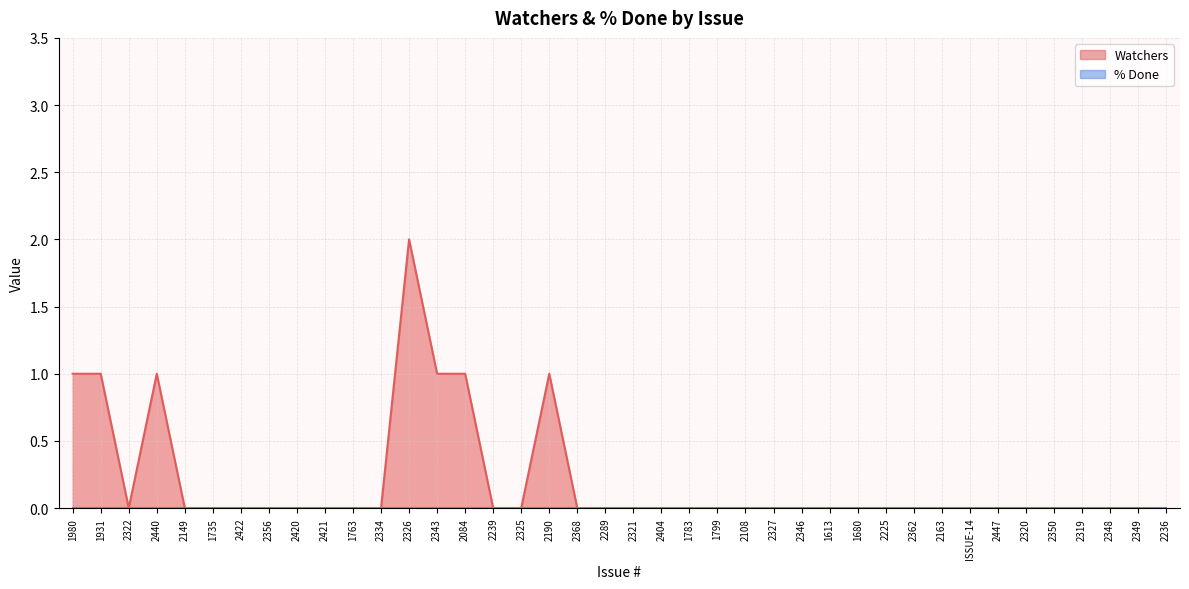

Reading right to left, what are all the values shown in this chart?

2236=0	2349=0	2348=0	2319=0	2350=0	2320=0	2447=0	ISSUE-14=0	2163=0	2362=0	2225=0	1680=0	1613=0	2346=0	2327=0	2108=0	1799=0	1783=0	2404=0	2321=0	2289=0	2368=0	2190=1	2325=0	2239=0	2084=1	2343=1	2326=2	2334=0	1763=0	2421=0	2420=0	2356=0	2422=0	1735=0	2149=0	2440=1	2322=0	1931=1	1980=1